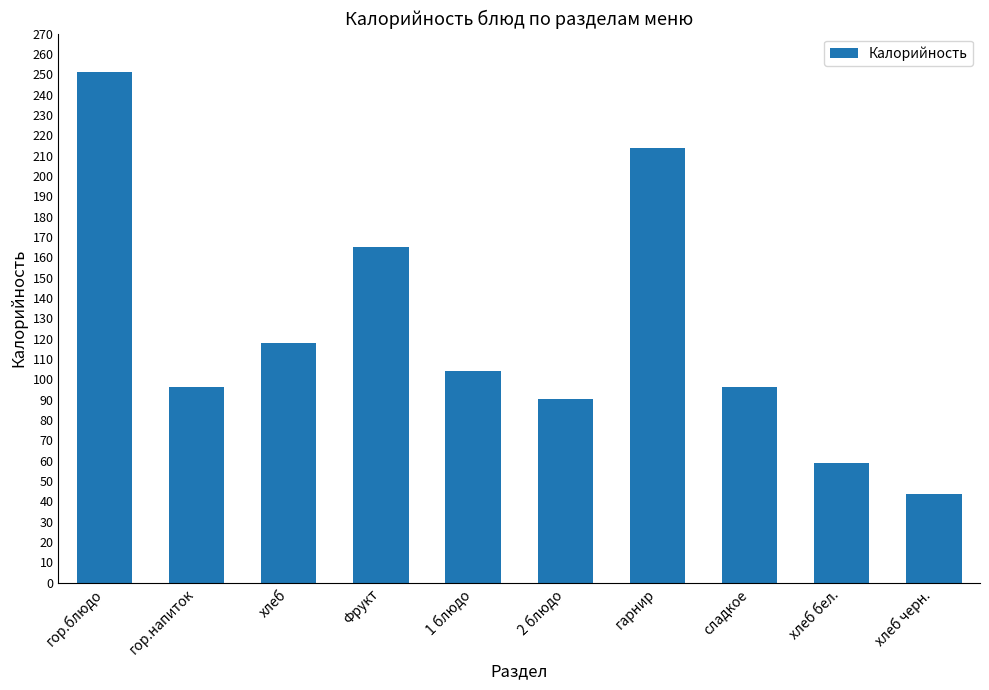

What is the sum of the values at гор.напиток and 1 блюдо?

200.2